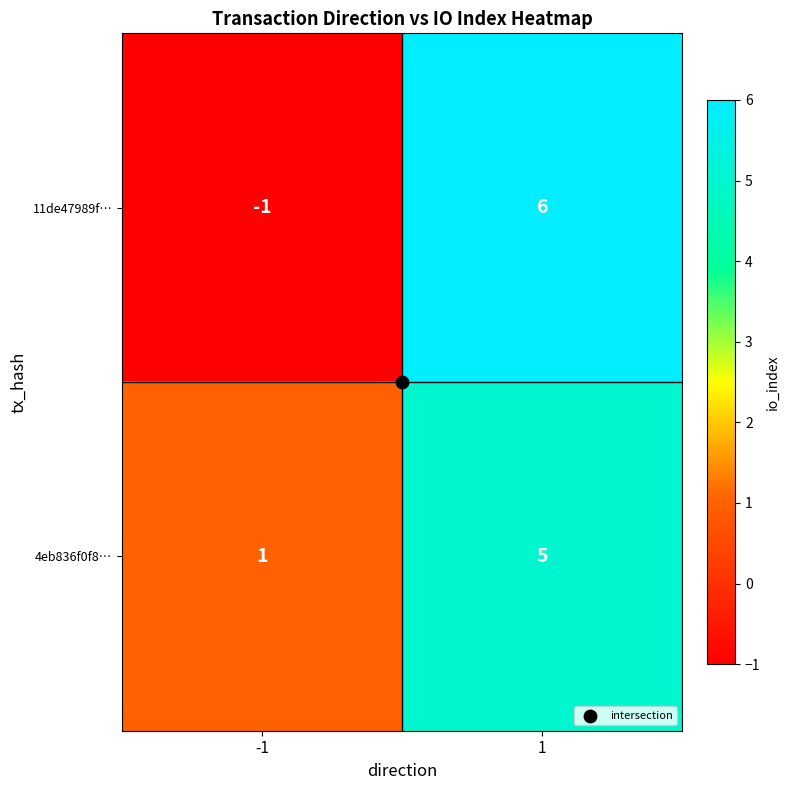

The 11de47989f… series shows -1 at -1. True or false?

True